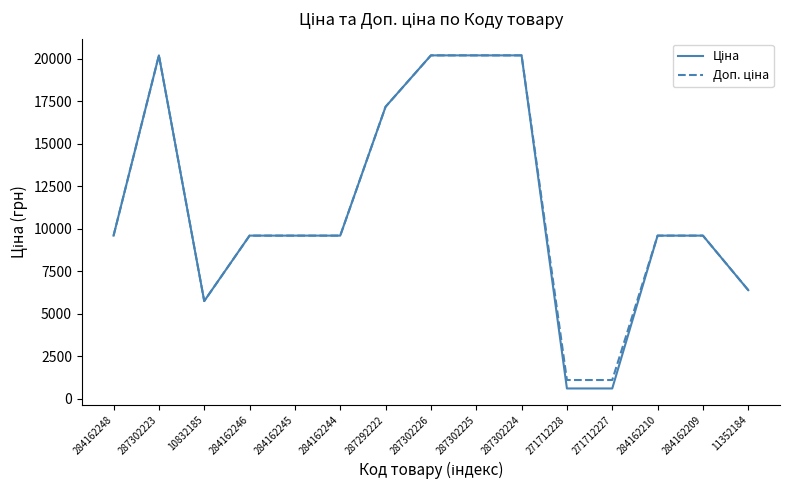

Reading left to right, what are all the values shown in this chart?

Ціна: 284162248=9585.4	287302223=20186.0	10832185=5736.9	284162246=9585.4	284162245=9585.4	284162244=9585.4	287292222=17165.0	287302226=20186.0	287302225=20186.0	287302224=20186.0	271712228=596.5	271712227=596.5	284162210=9585.4	284162209=9585.4	11352184=6378.9
Доп. ціна: 284162248=9585.4	287302223=20186.0	10832185=5736.9	284162246=9585.4	284162245=9585.4	284162244=9585.4	287292222=17165.0	287302226=20186.0	287302225=20186.0	287302224=20186.0	271712228=1093.7	271712227=1093.7	284162210=9585.4	284162209=9585.4	11352184=6378.9